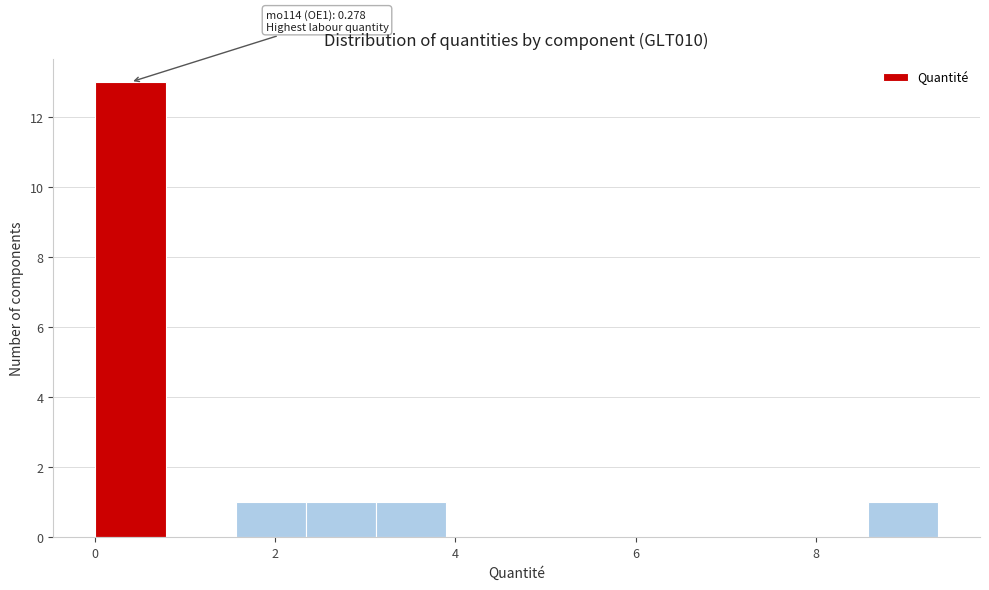

Read against the x-axis, roughly where is the centre of the tallest bar?

0.4